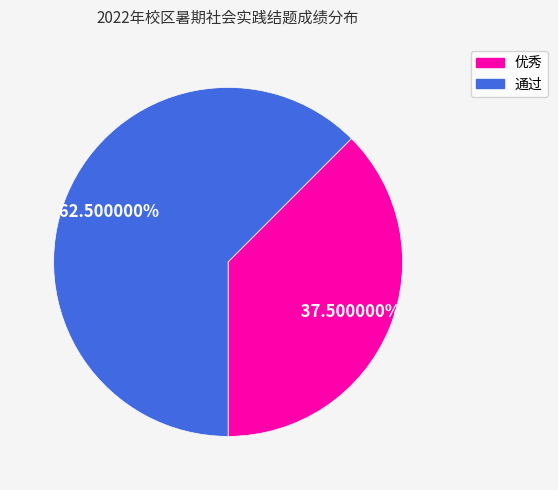

Does 优秀 account for over 50% of the chart?

No